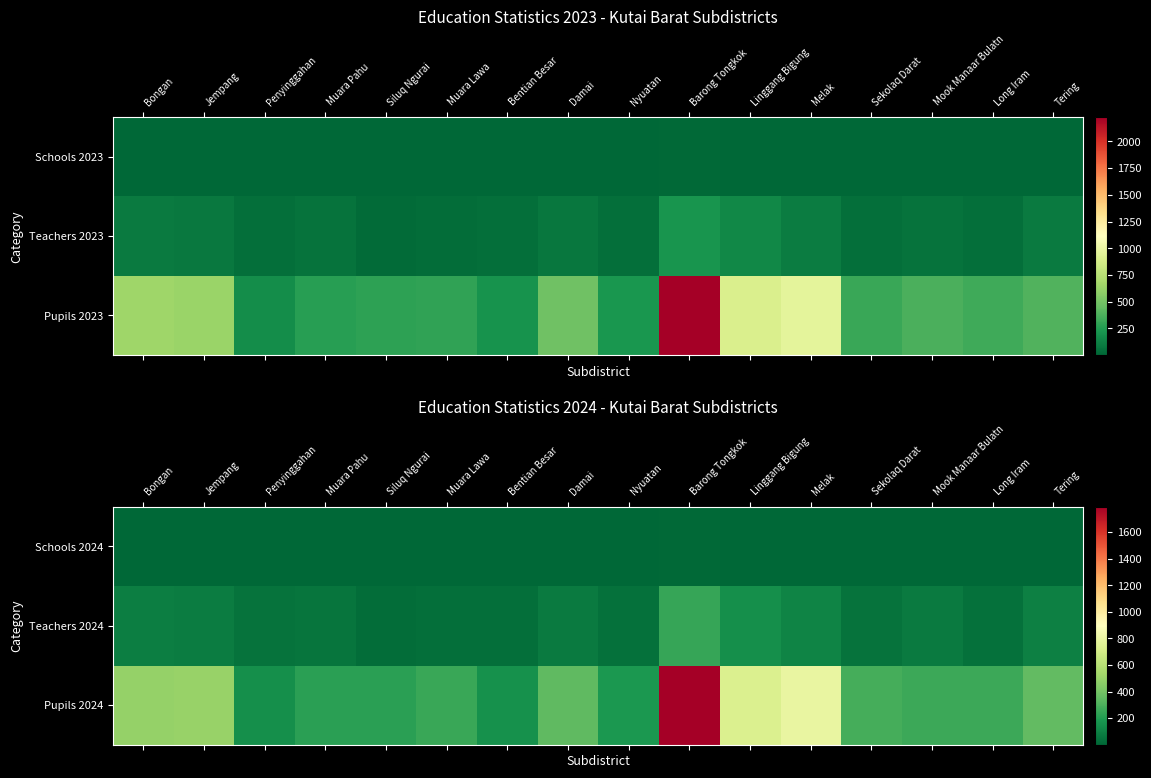

Reading left to right, list all the values displayed in this chart.

Schools 2024: Bongan=5	Jempang=4	Penyinggahan=2	Muara Pahu=5	Siluq Ngurai=1	Muara Lawa=1	Bentian Besar=2	Damai=4	Nyuatan=2	Barong Tongkok=11	Linggang Bigung=6	Melak=5	Sekolaq Darat=1	Mook Manaar Bulatn=4	Long Iram=1	Tering=6
Teachers 2024: Bongan=89	Jempang=81	Penyinggahan=44	Muara Pahu=55	Siluq Ngurai=27	Muara Lawa=35	Bentian Besar=35	Damai=77	Nyuatan=39	Barong Tongkok=249	Linggang Bigung=151	Melak=108	Sekolaq Darat=43	Mook Manaar Bulatn=74	Long Iram=37	Tering=93
Pupils 2024: Bongan=495	Jempang=504	Penyinggahan=154	Muara Pahu=223	Siluq Ngurai=220	Muara Lawa=257	Bentian Besar=155	Damai=344	Nyuatan=186	Barong Tongkok=1791	Linggang Bigung=734	Melak=798	Sekolaq Darat=284	Mook Manaar Bulatn=263	Long Iram=264	Tering=355